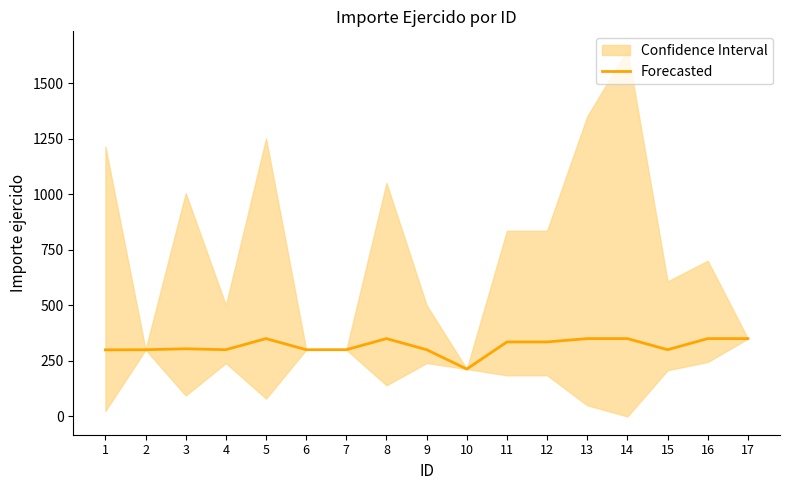

Approximately how many times larger is the value at 16 compared to 13?

1.0